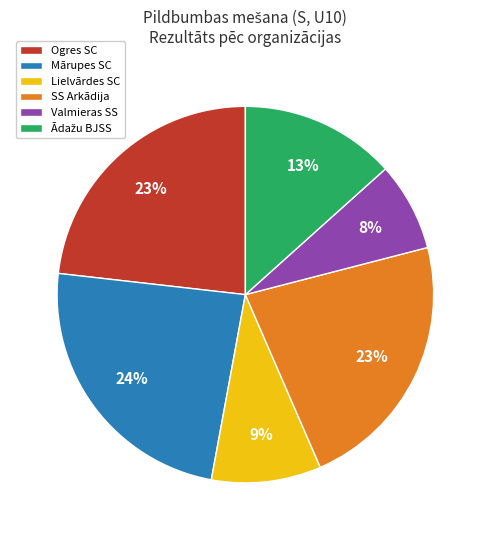

To the nearest percent, what percentage of the pie is SS Arkādija?

23%